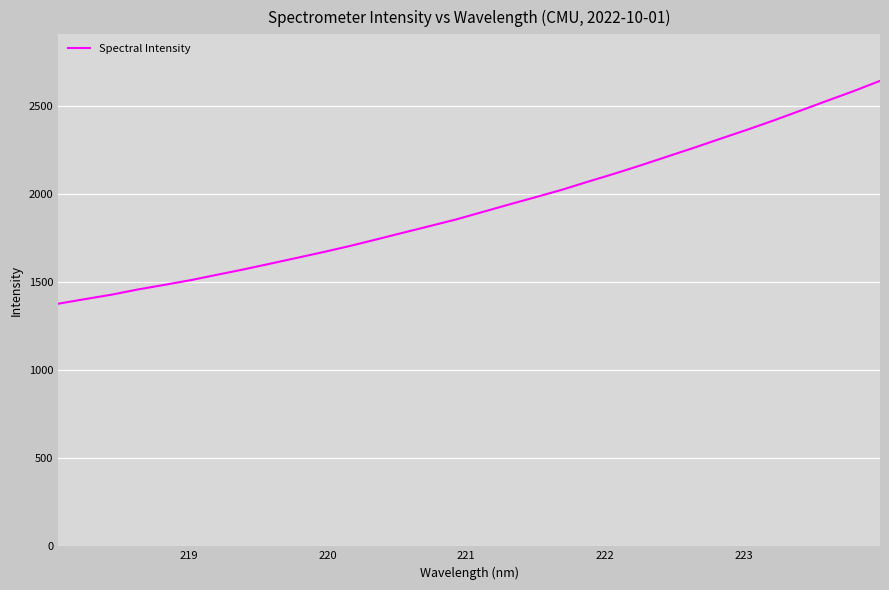

Does the chart display data point markers on the line(s)?

No